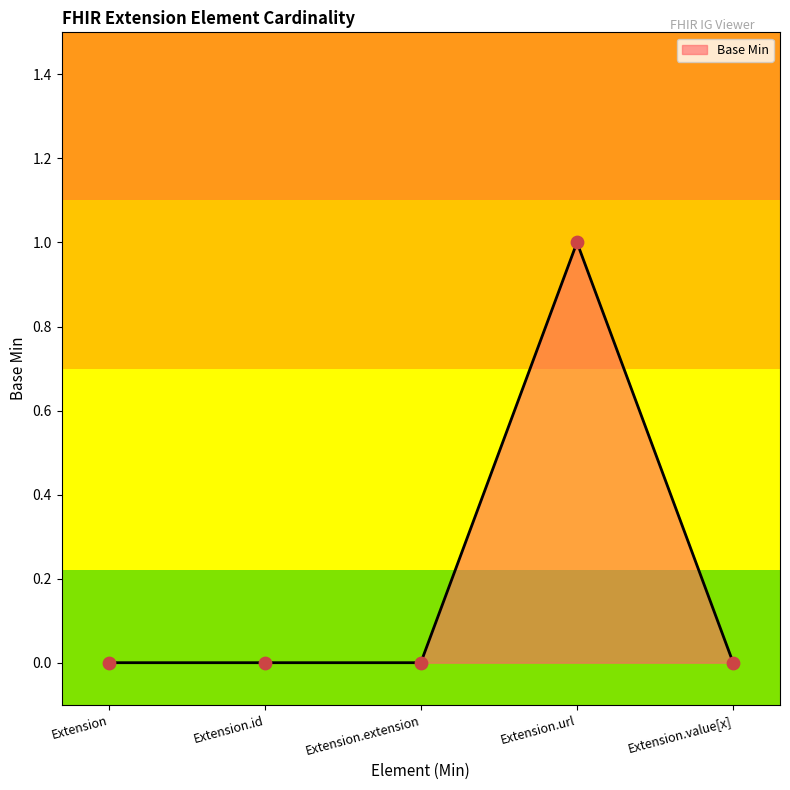

Which has a higher value, Extension or Extension.extension?

Extension